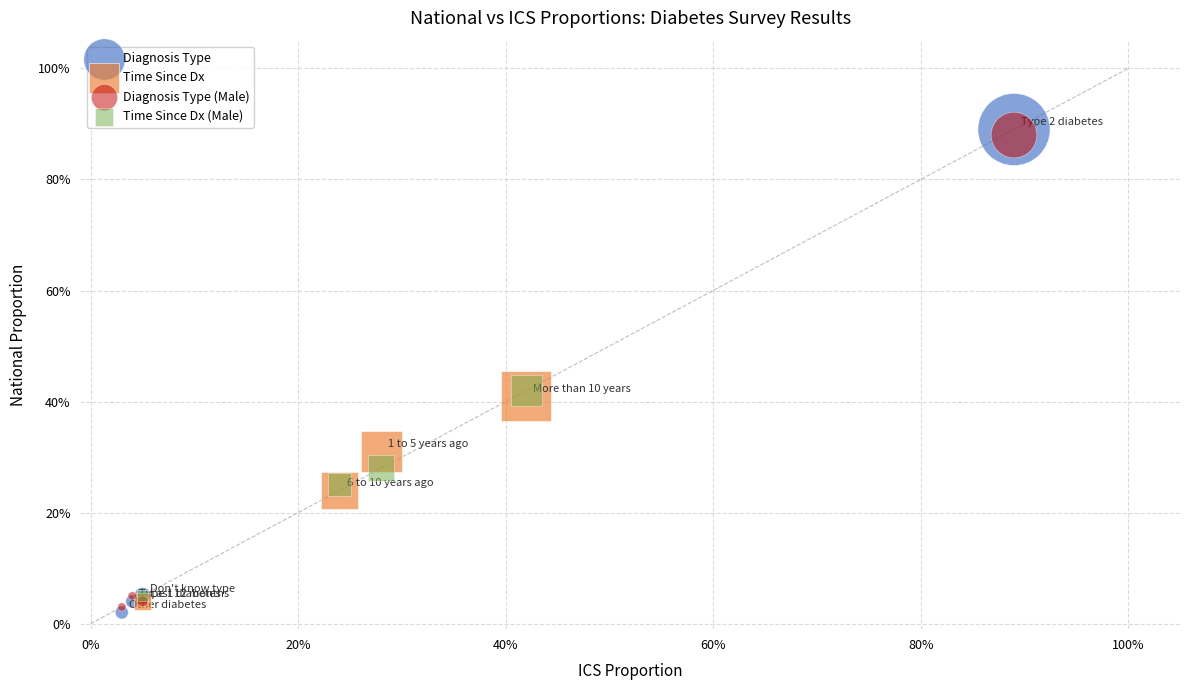

Which series contains the lowest Y value?

Diagnosis Type